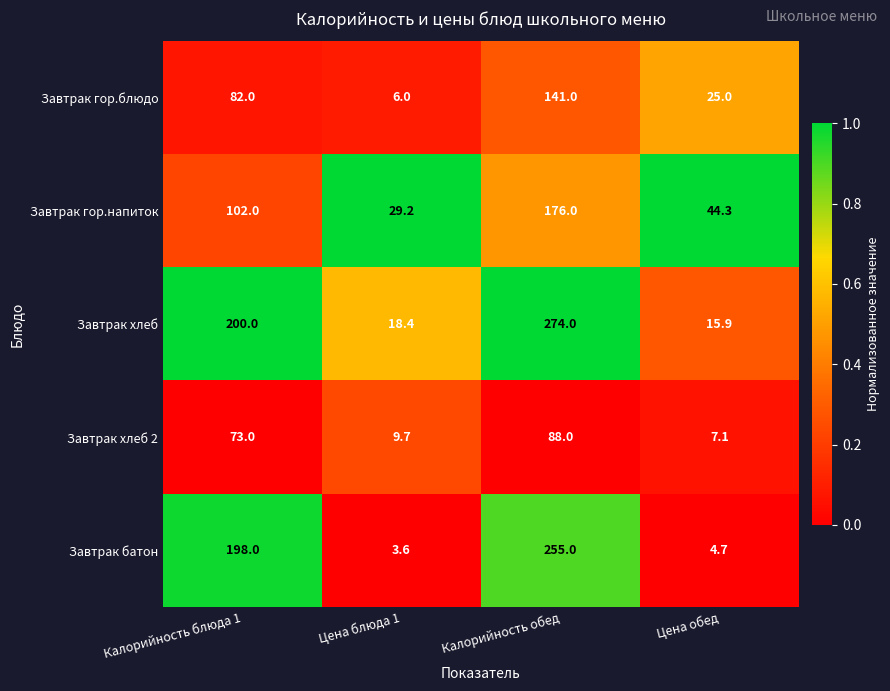

The Завтрак хлеб series shows 274.0 at Калорийность обед. True or false?

True